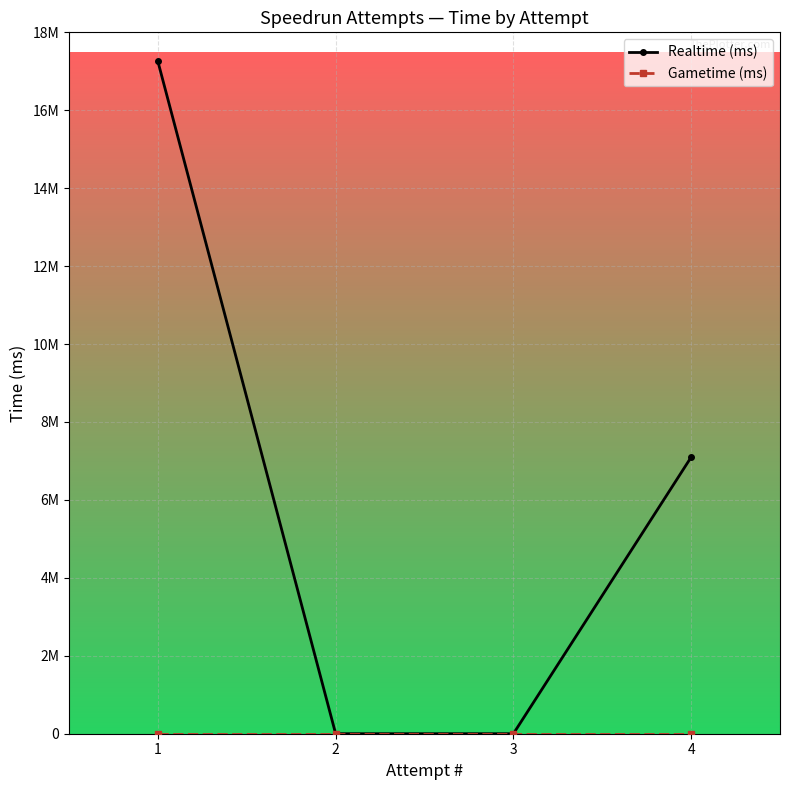

At which category is the sum across all series the highest?

1